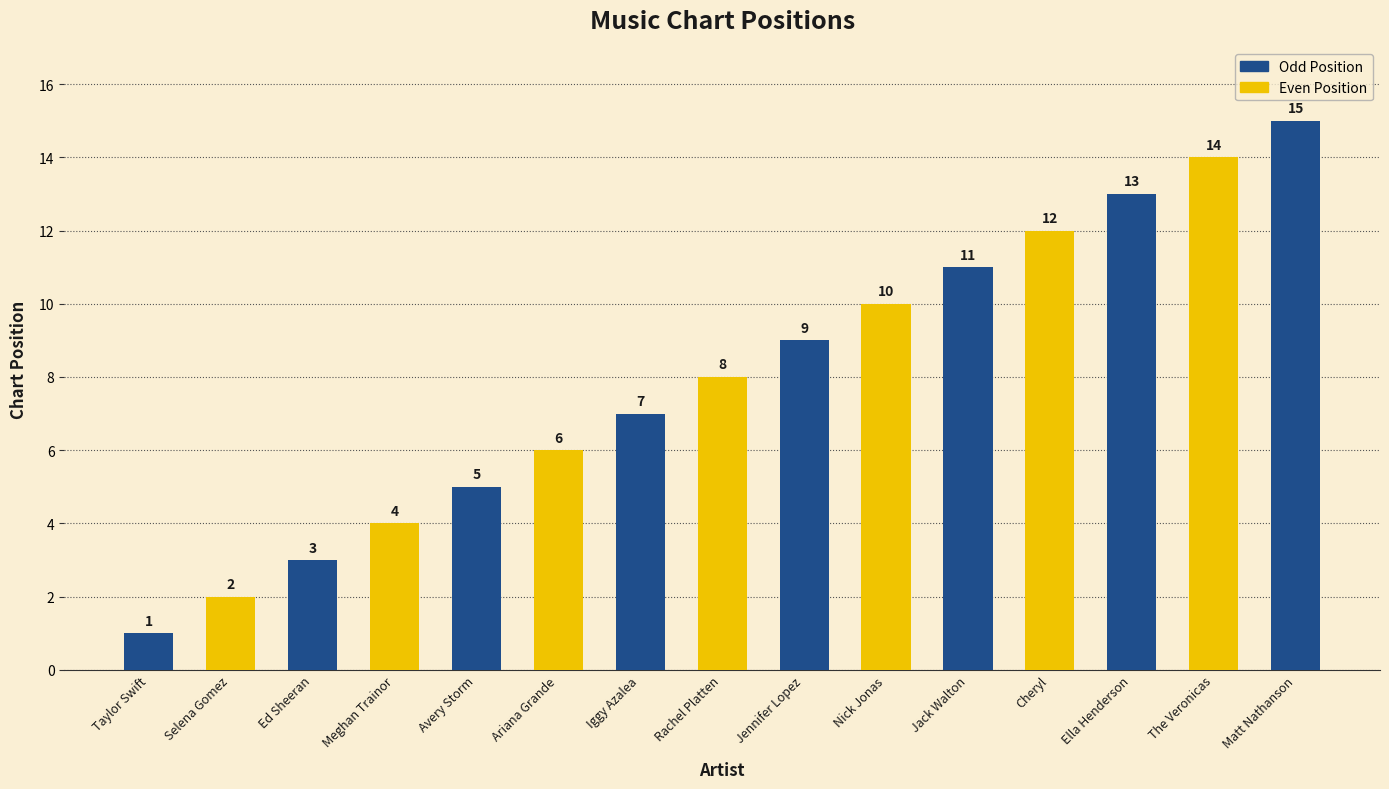

Which label corresponds to the largest value in the chart?

Matt Nathanson